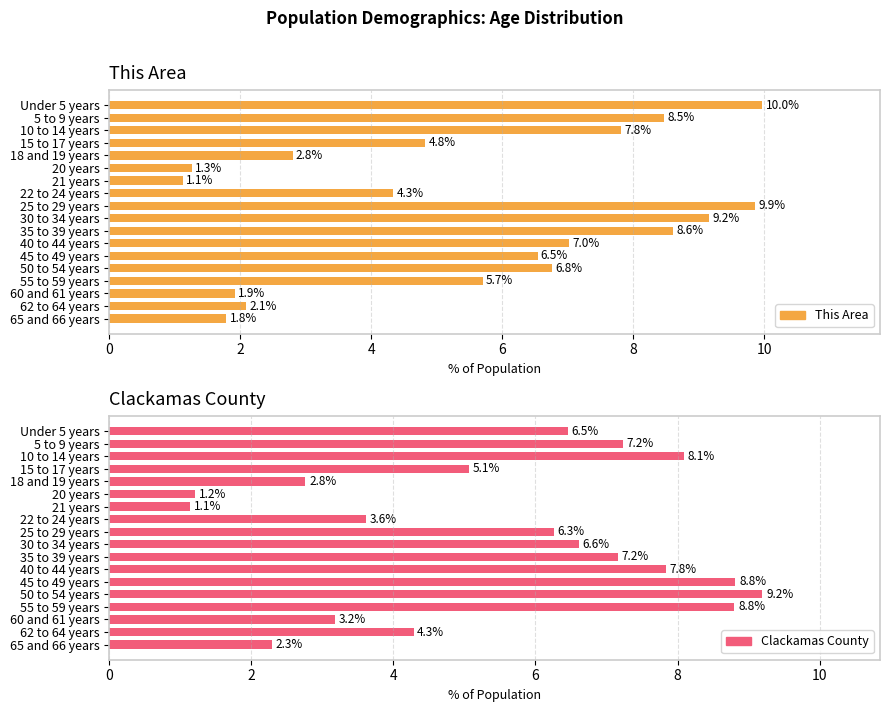

What is the sum of all This Area values?

100.0